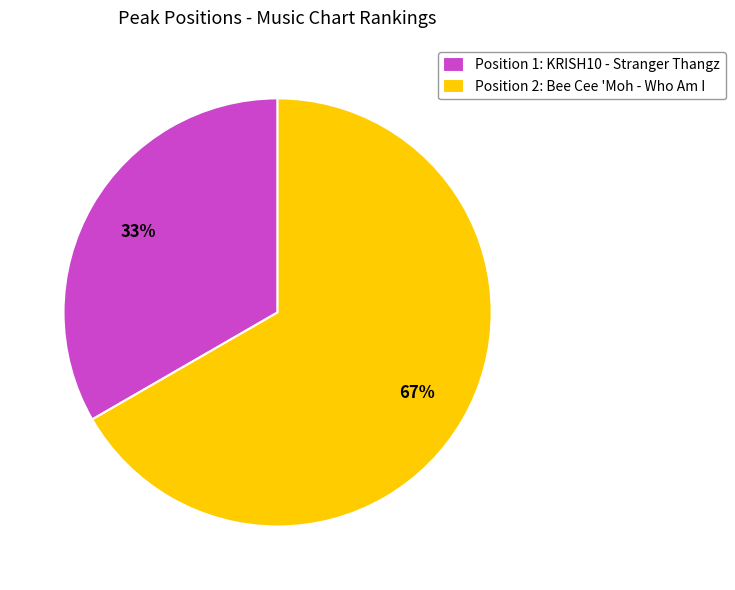

Rank the categories by value from lowest to highest.

Position 1: KRISH10 - Stranger Thangz, Position 2: Bee Cee 'Moh - Who Am I